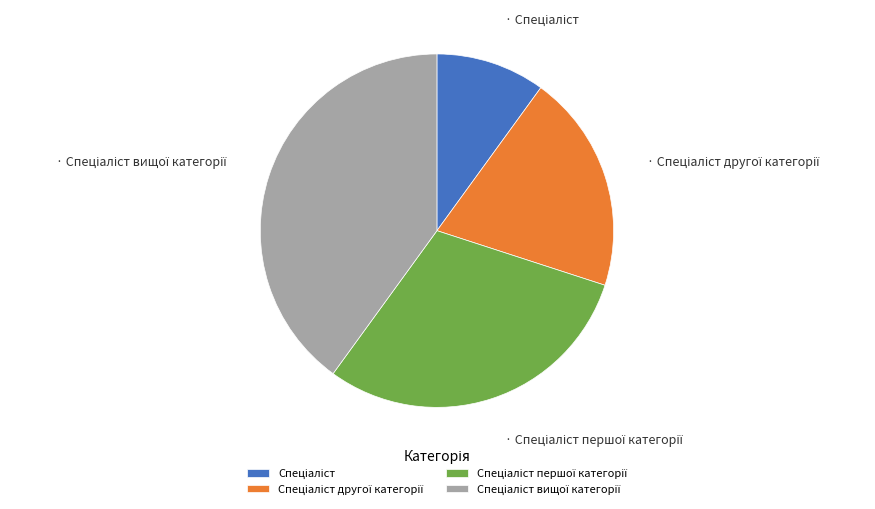

Does any single category account for the majority?

No